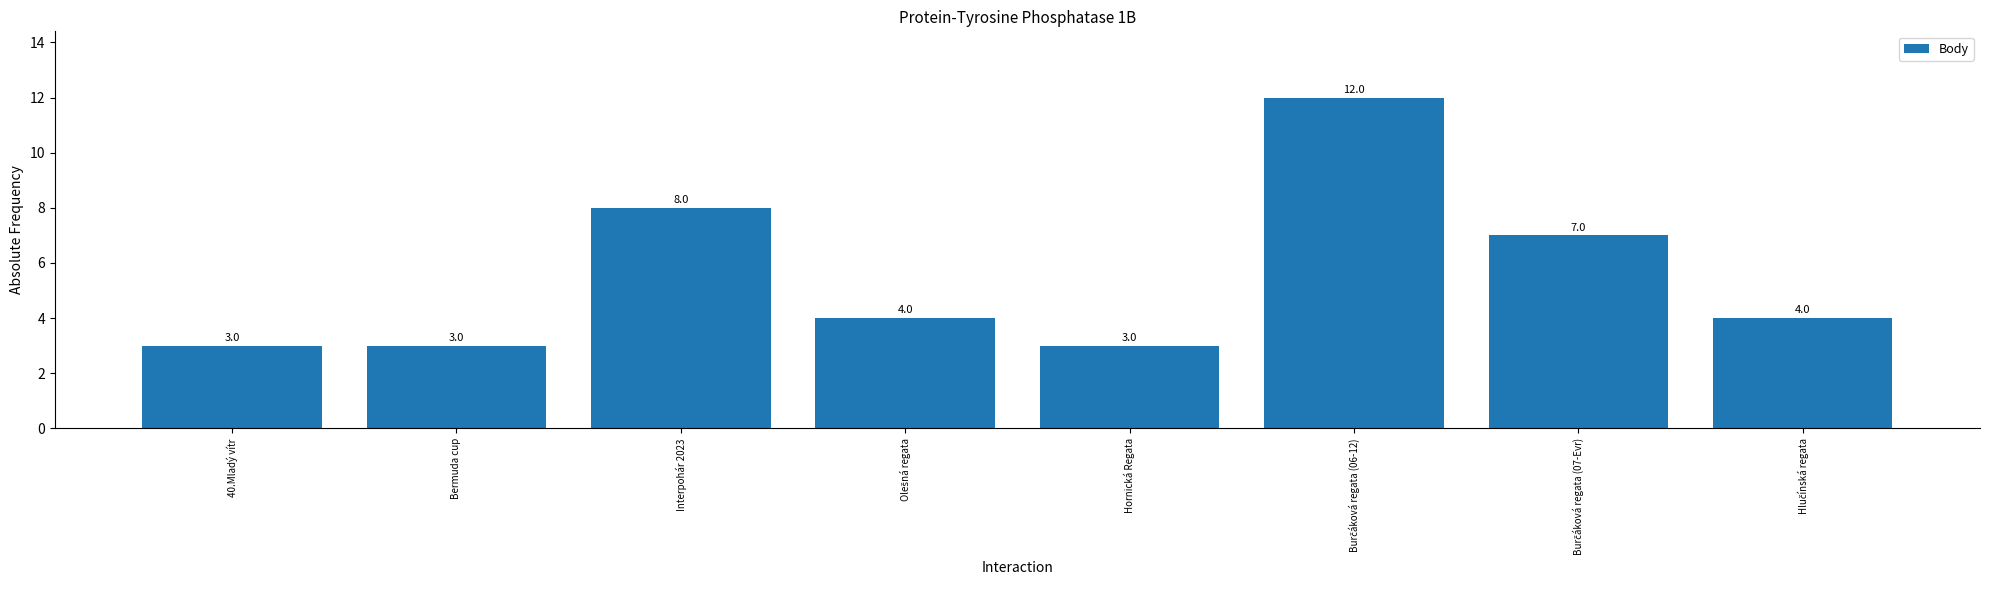

Count the number of data series in this chart.

1